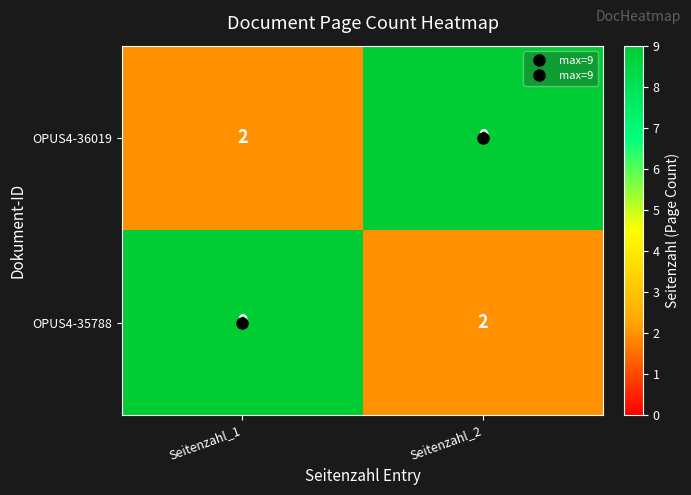

What is the sum of the OPUS4-35788 values at Seitenzahl_1 and Seitenzahl_2?

11